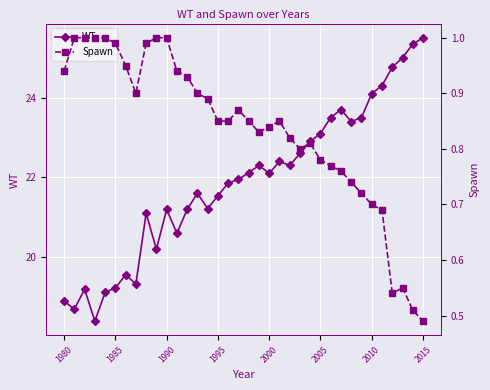

True or false: WT has a value of 31.5 at 1980.

False